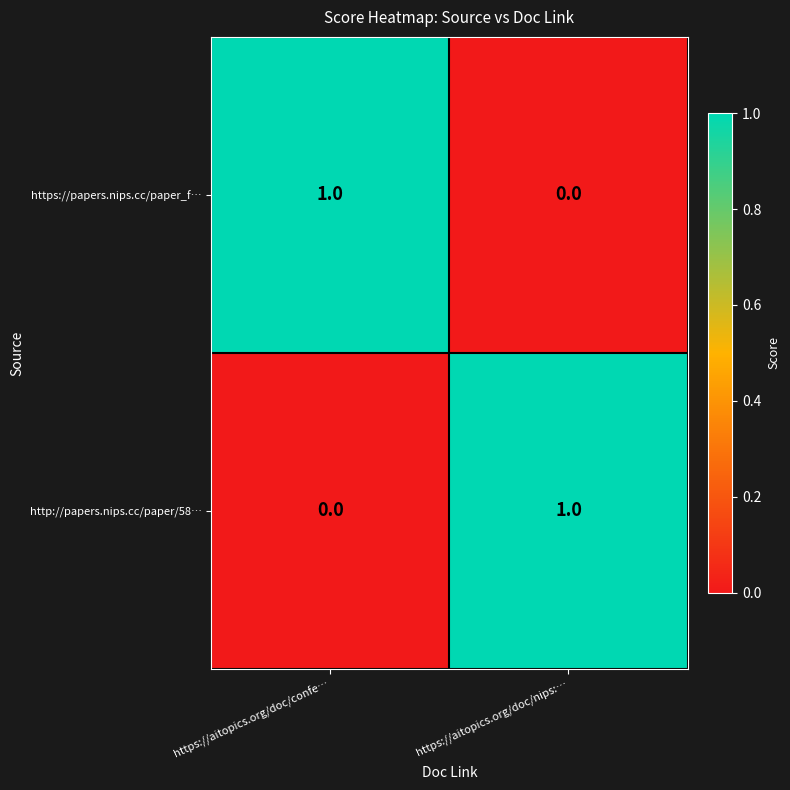

True or false: http://papers.nips.cc/paper/58… has a value of 1 at https://aitopics.org/doc/confe….

False